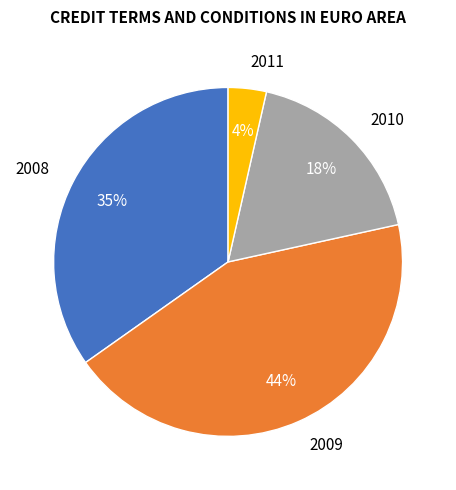

To the nearest percent, what is the difference between the largest and smallest slice percentages?

40%